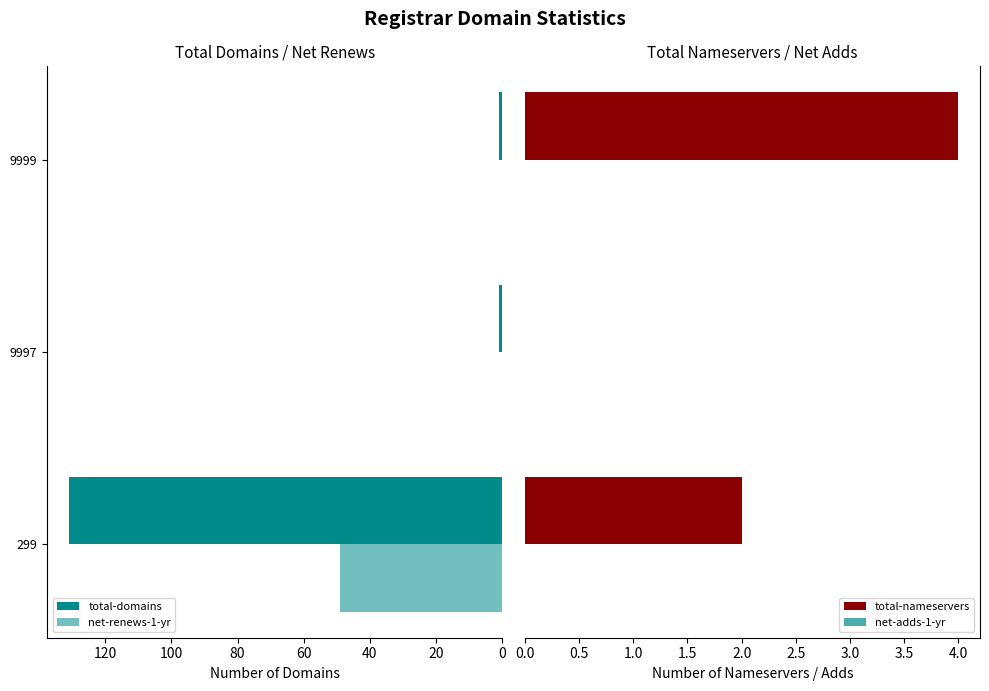

What is the highest value of the total-domains series?

131.0